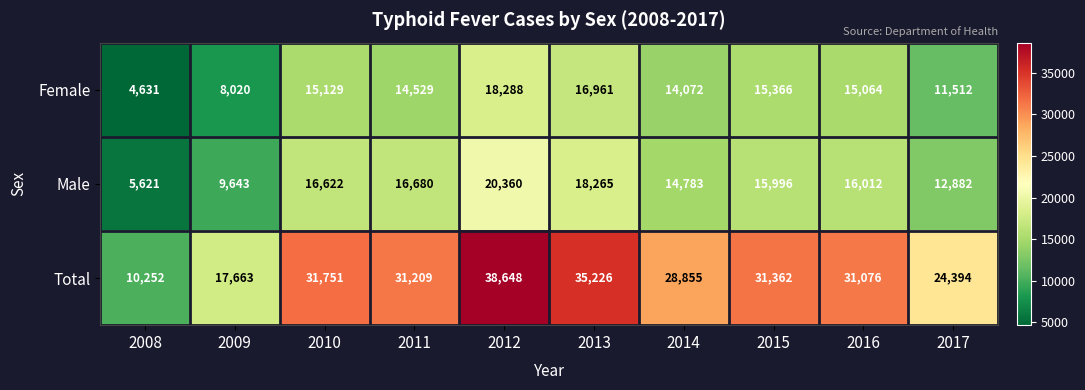

Count the number of data series in this chart.

3